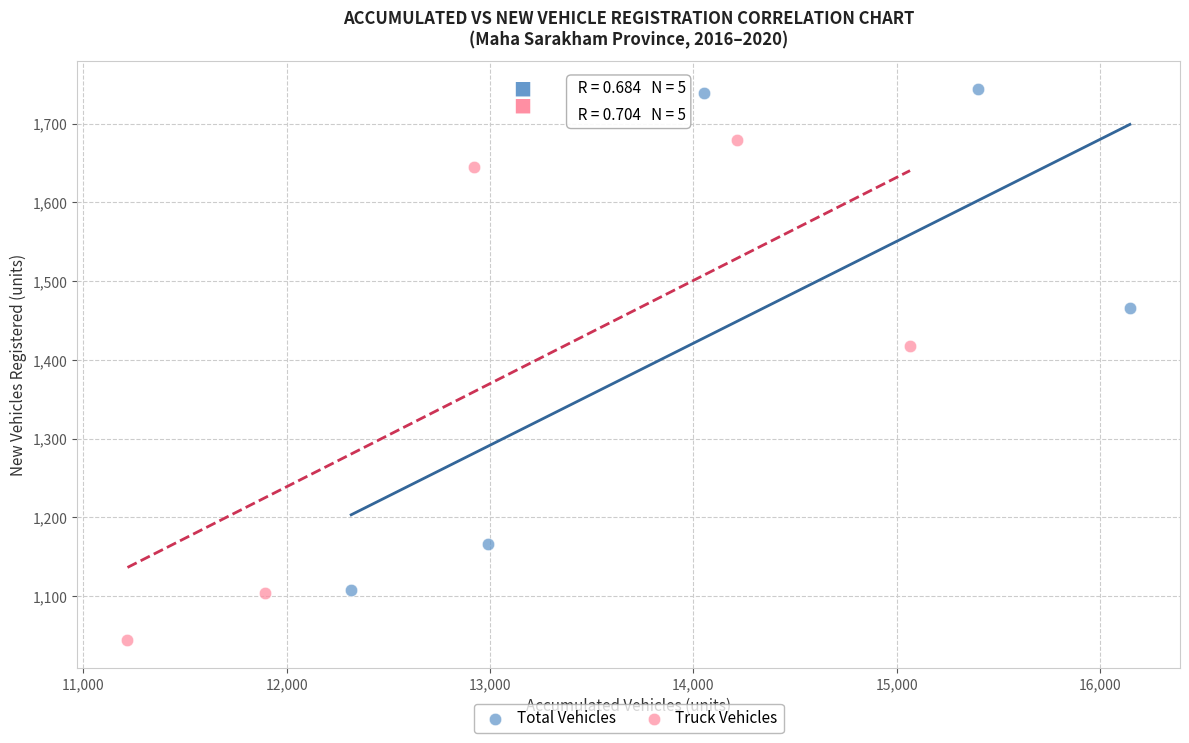

Which series contains the lowest Y value?

Truck Vehicles